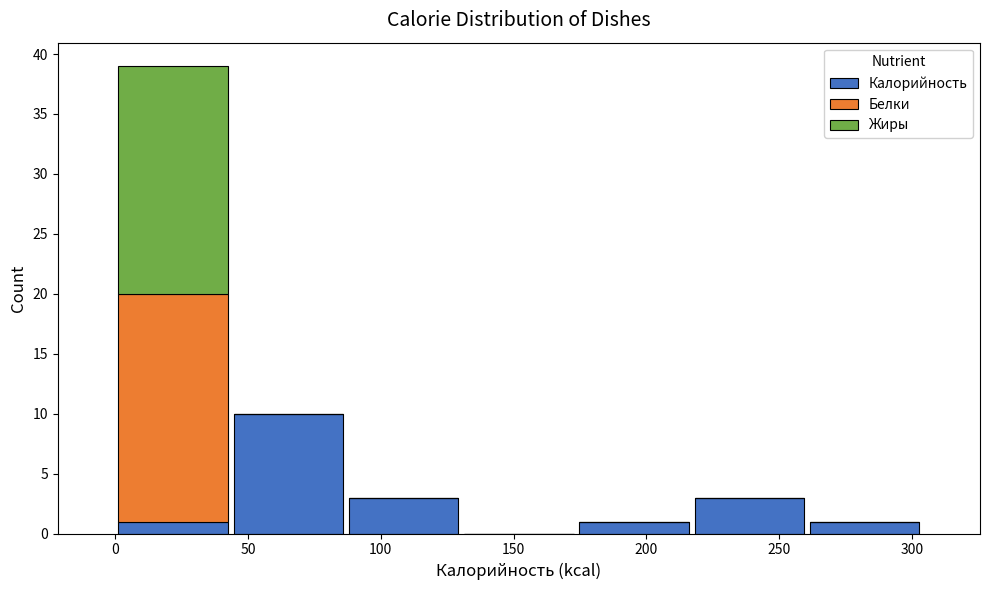

Reading left to right, list every stacked bar in this chart as the range it spans on the x-axis followed by its total height. Neither the bar edges nor the heights are printed on the chart, so give them approximately, as read against the axes.

0 to 45: 39
45 to 85: 10
85 to 130: 3
130 to 175: 0
175 to 215: 1
215 to 260: 3
260 to 305: 1